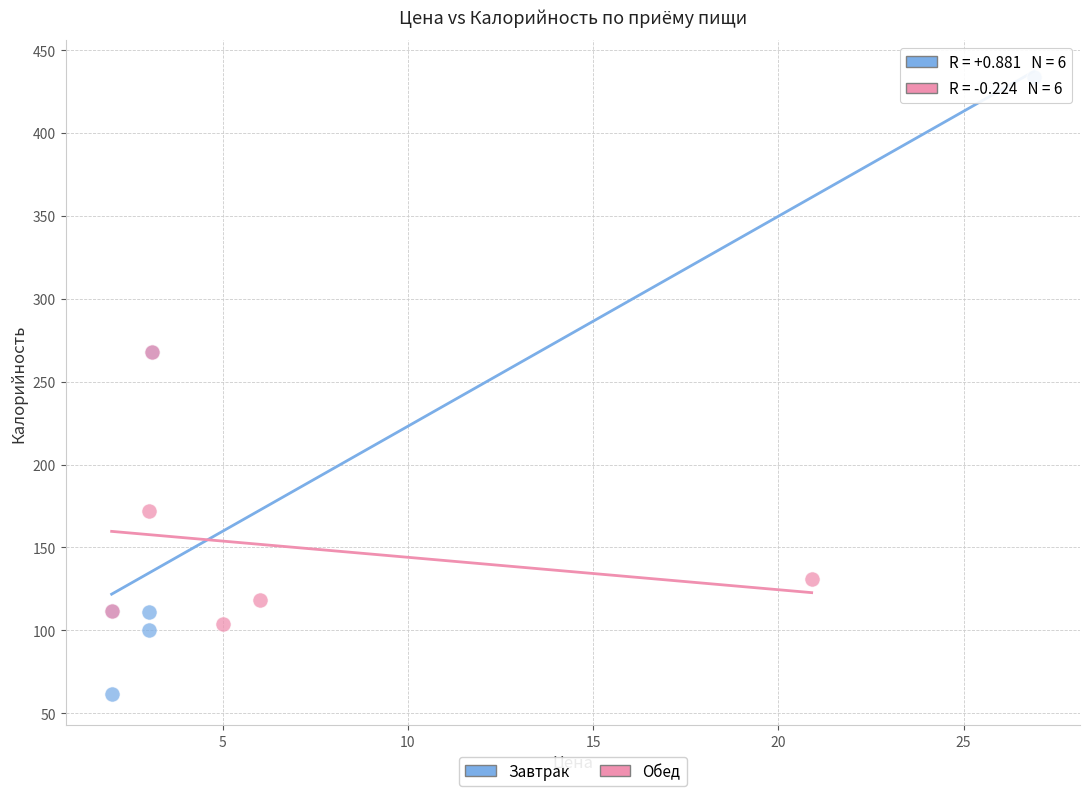

Which series contains the highest Y value?

Завтрак